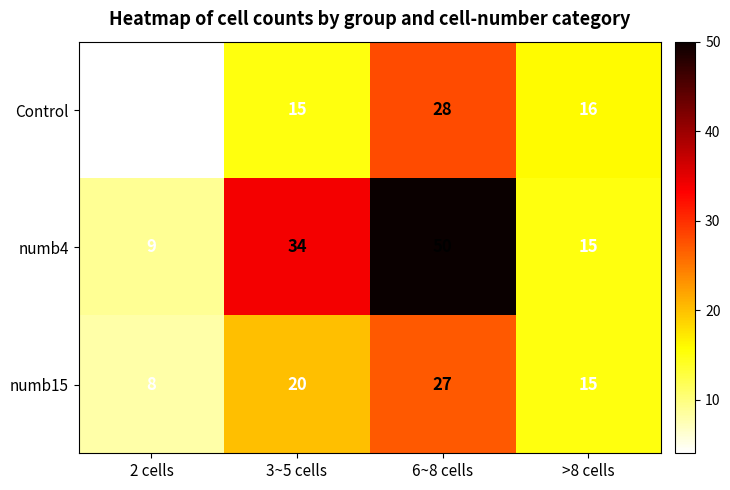

Rank the series at 2 cells from highest to lowest value.

numb4, numb15, Control